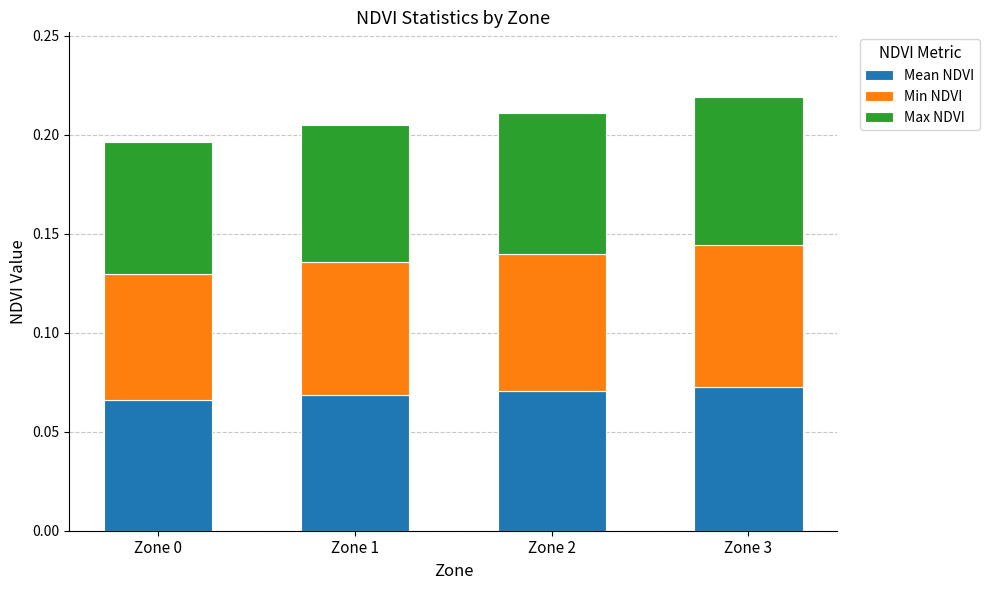

Does the chart contain stacked bars?

Yes